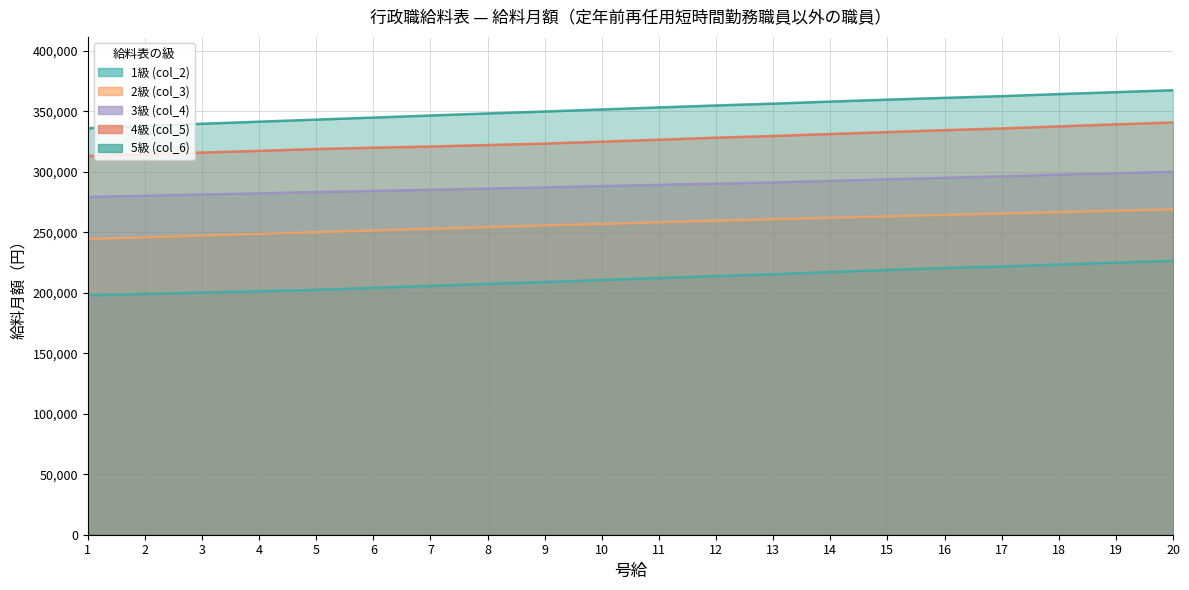

Between 13 and 19, which series saw the biggest shift?

1級 (col_2)